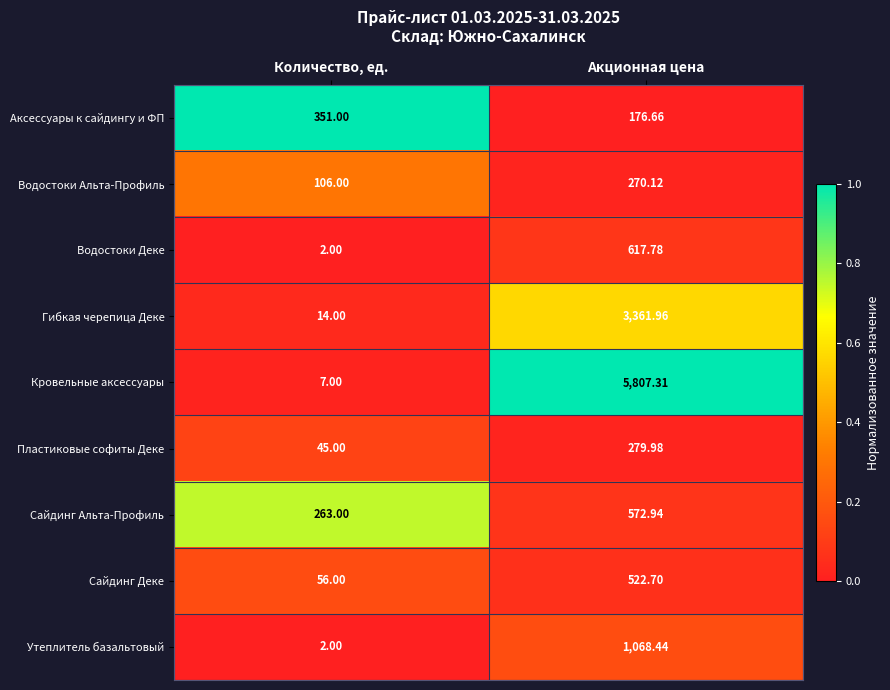

Which series has the widest spread of values?

Кровельные аксессуары